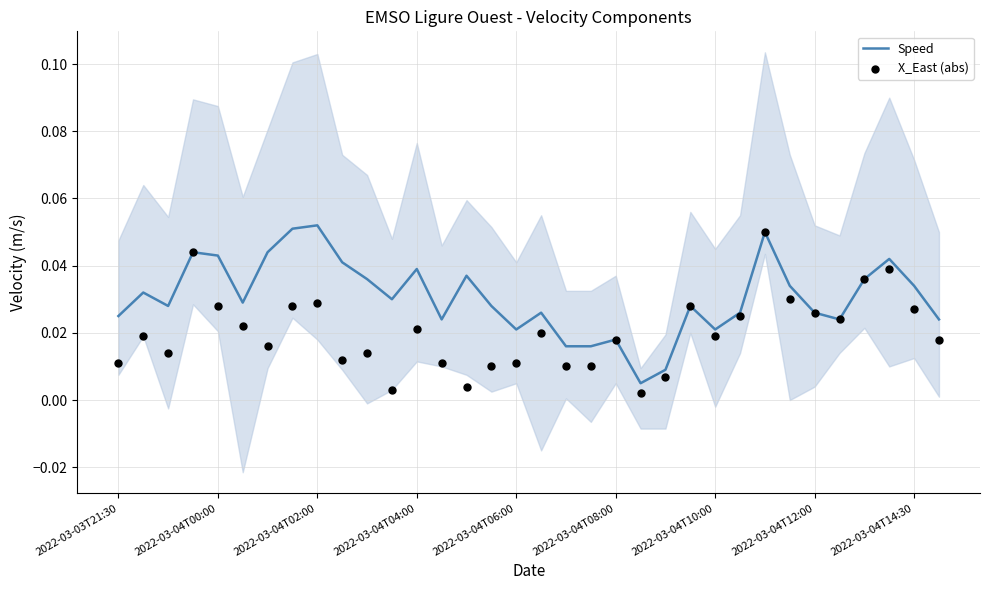

Which series reaches the minimum Y coordinate?

X_East (abs)